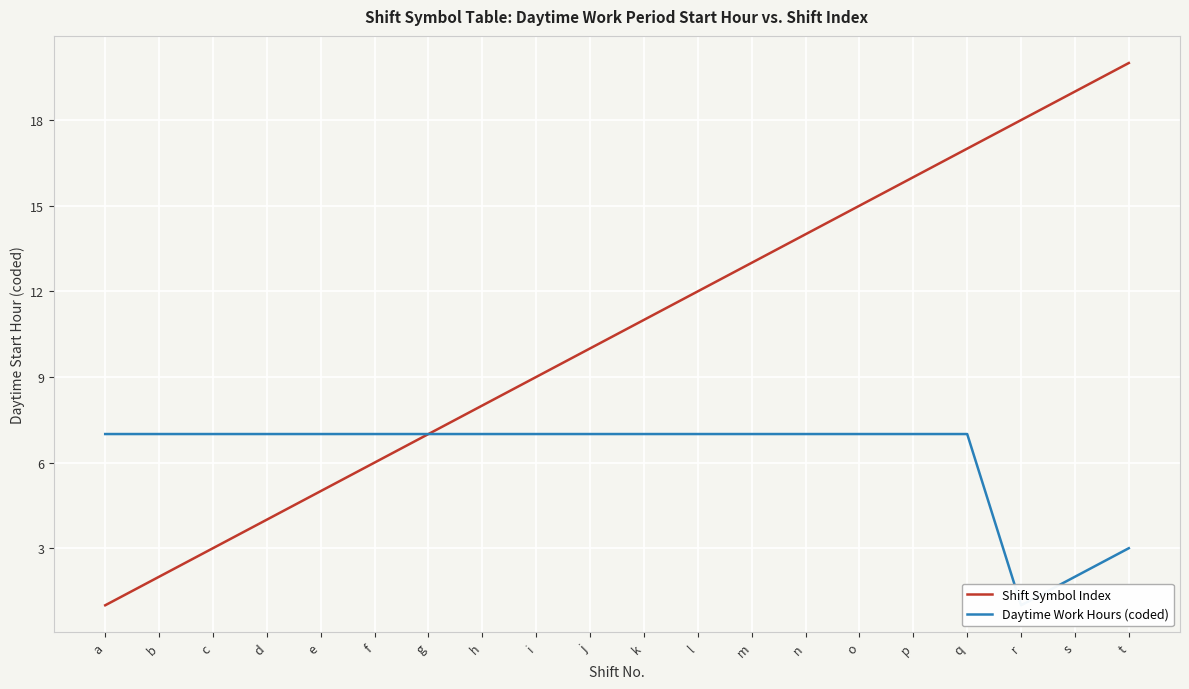

List the labels in order of Daytime Work Hours (coded) value, smallest first.

r, s, t, a, b, c, d, e, f, g, h, i, j, k, l, m, n, o, p, q